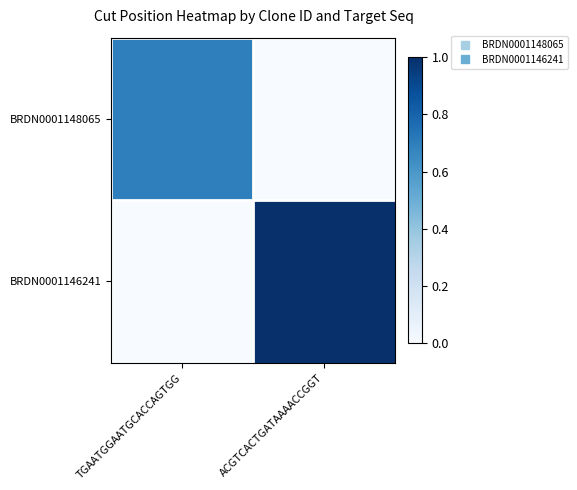

What is the spread (max minus min) of values at TGAATGGAATGCACCAGTGG?

0.7